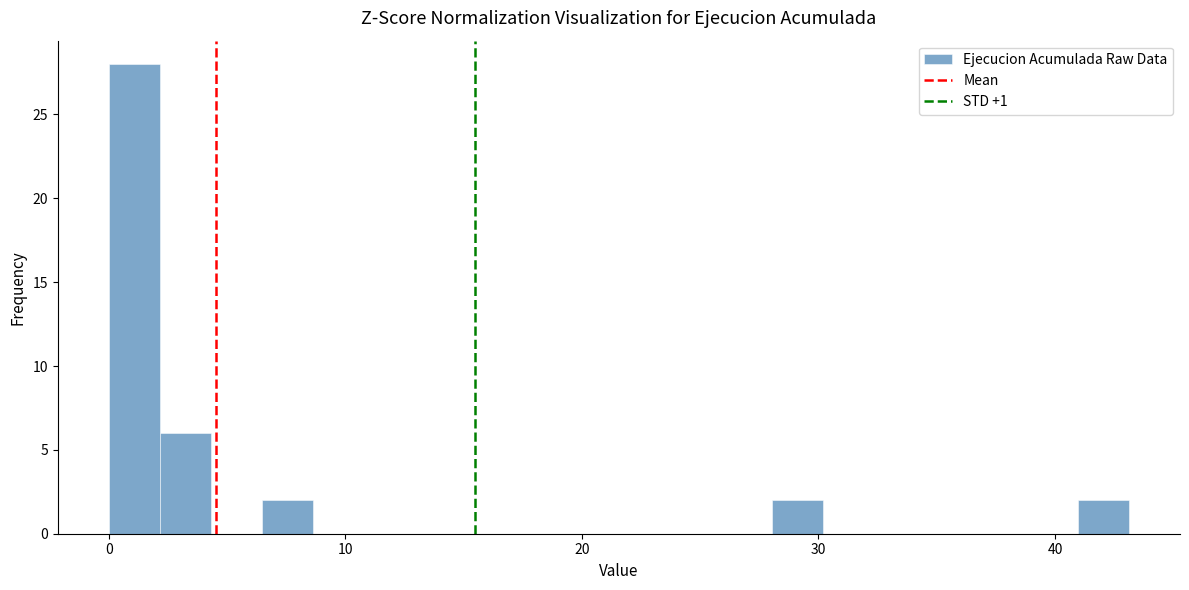

Around what value on the x-axis is the tallest bar? Give the approximate position of its centre, as read against the axis.

1